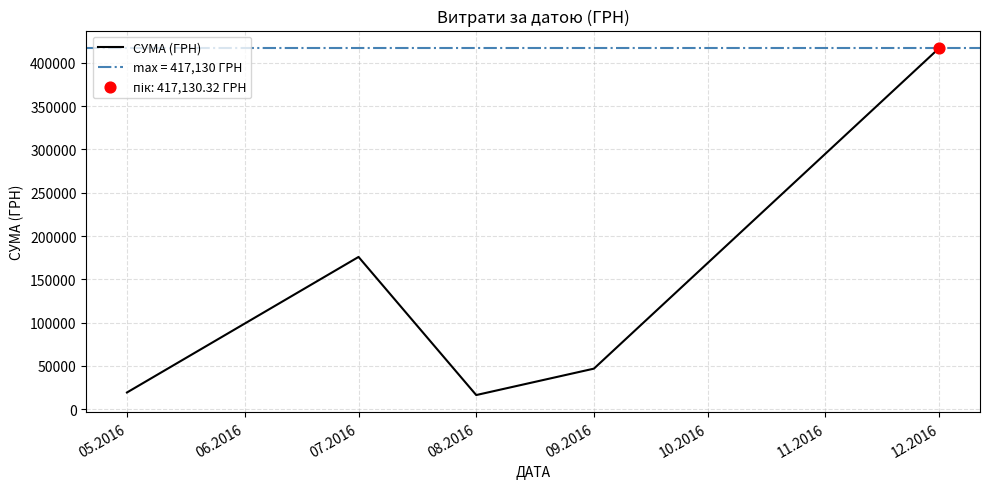

The value of СУМА (ГРН) at 08.2016 is 16458.6. True or false?

True